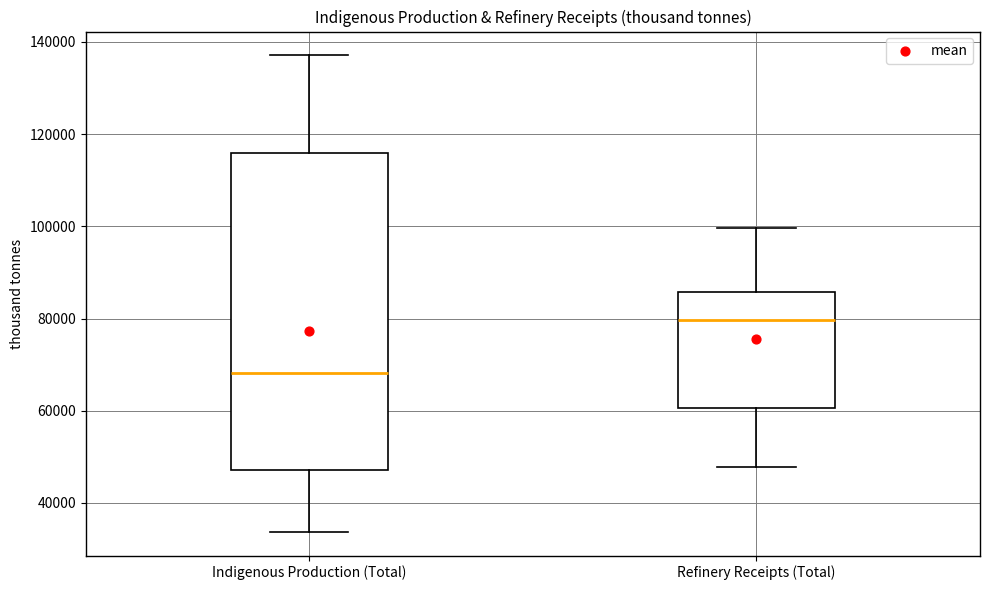

Where is the upper edge of the box for Refinery Receipts (Total) on the y-axis? The values are not printed on the chart, so give them approximately, as read against the axis.

86000